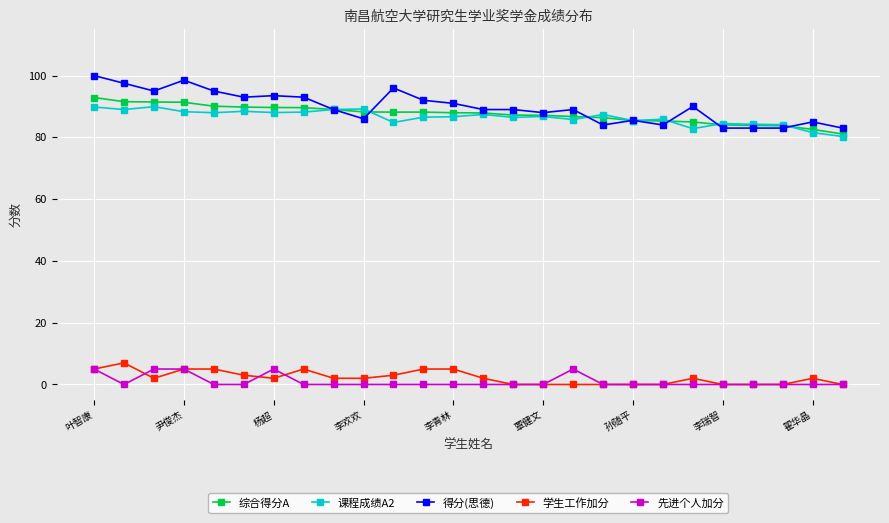

What is the maximum value shown in the chart?

100.0